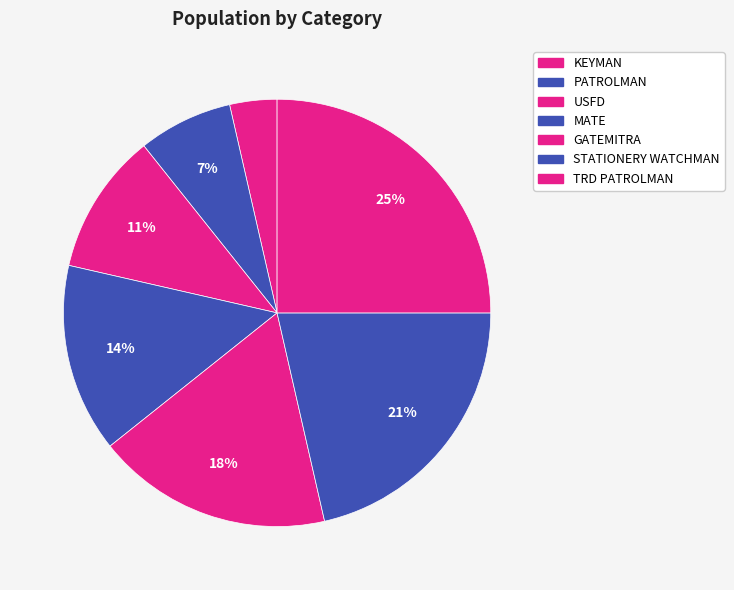

What is the ratio of the value at MATE to the value at USFD?

1.3